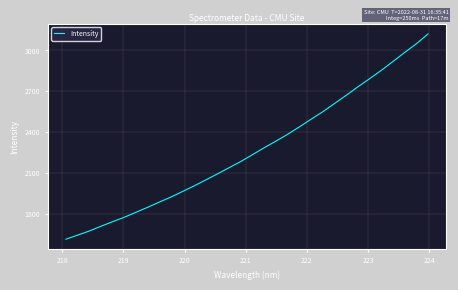

What is the difference between the maximum and minimum values?

1509.3